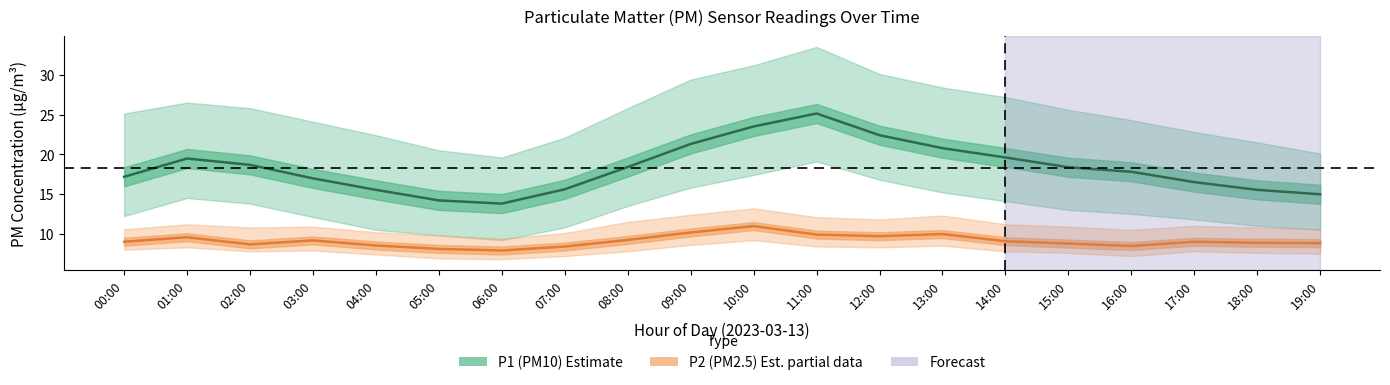

At which category is the sum across all series the highest?

11:00